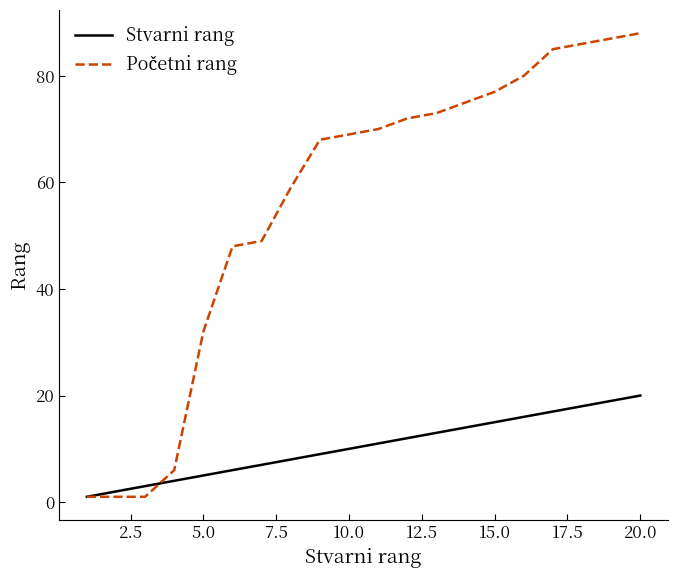

Does the chart have visible grid lines?

No